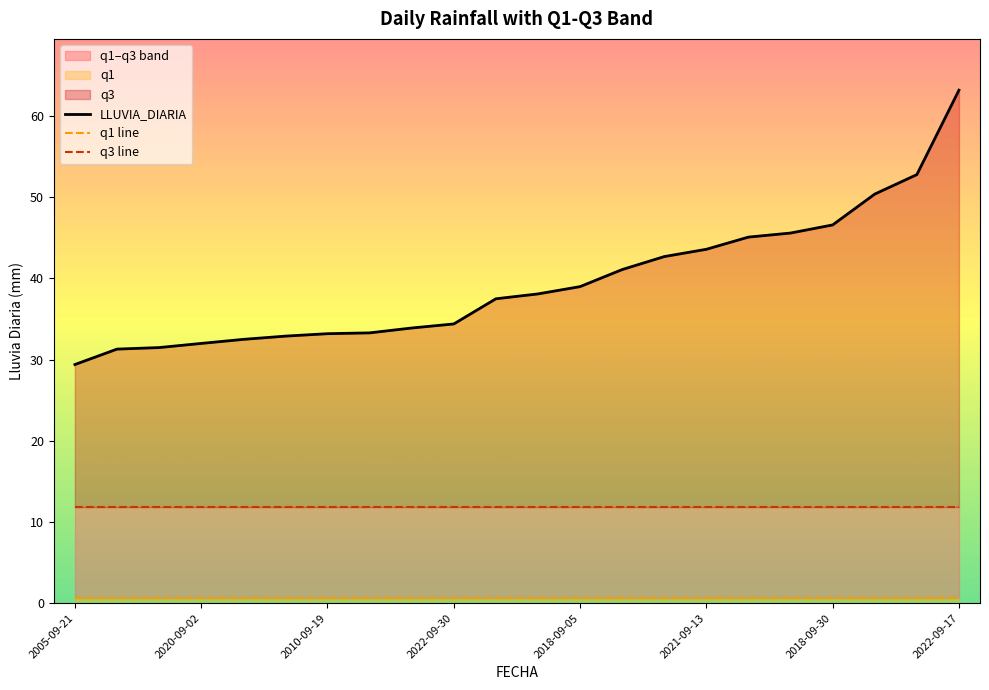

What is the value of the q1 line point at the 19th from the left?

0.6